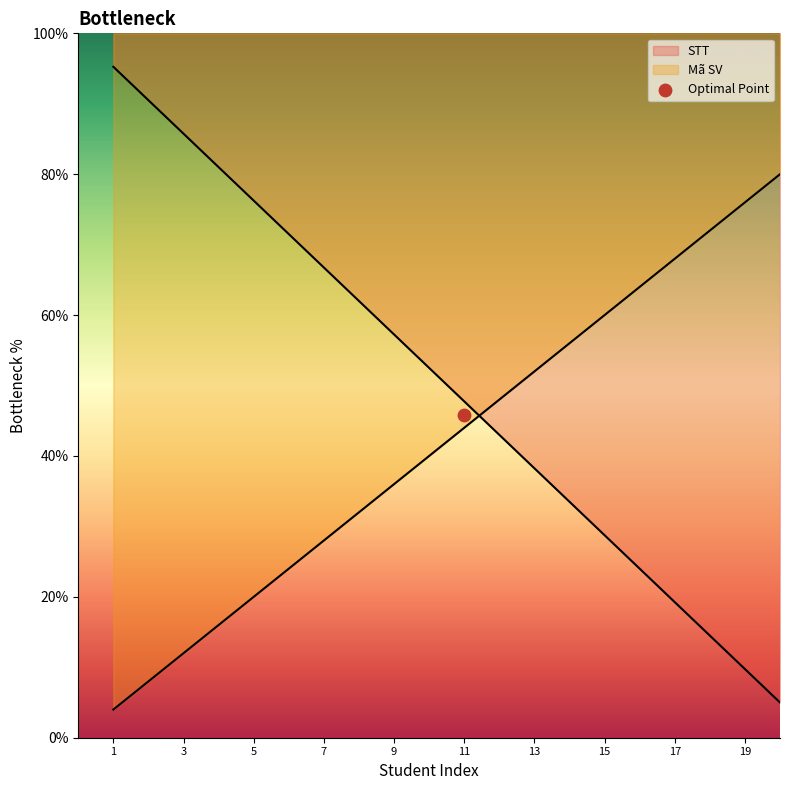

The value of Mã SV at 11 is 15.1. True or false?

False